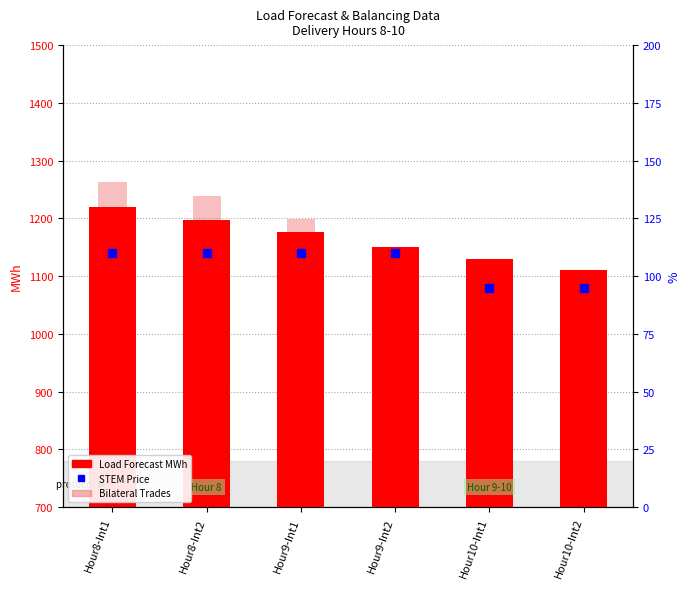

What is the average value of the STEM Price series?

105.0